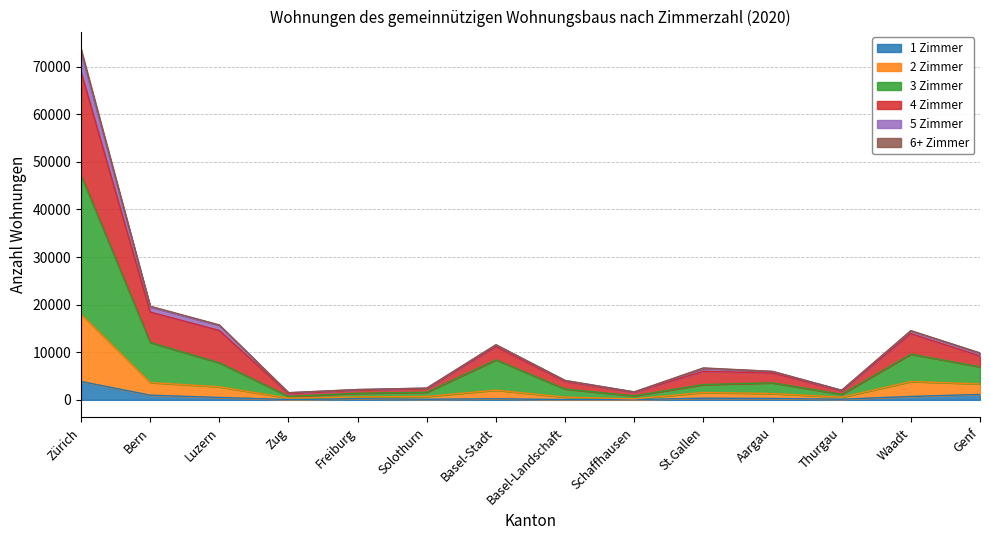

True or false: 6+ Zimmer and 3 Zimmer intersect in this chart.

False